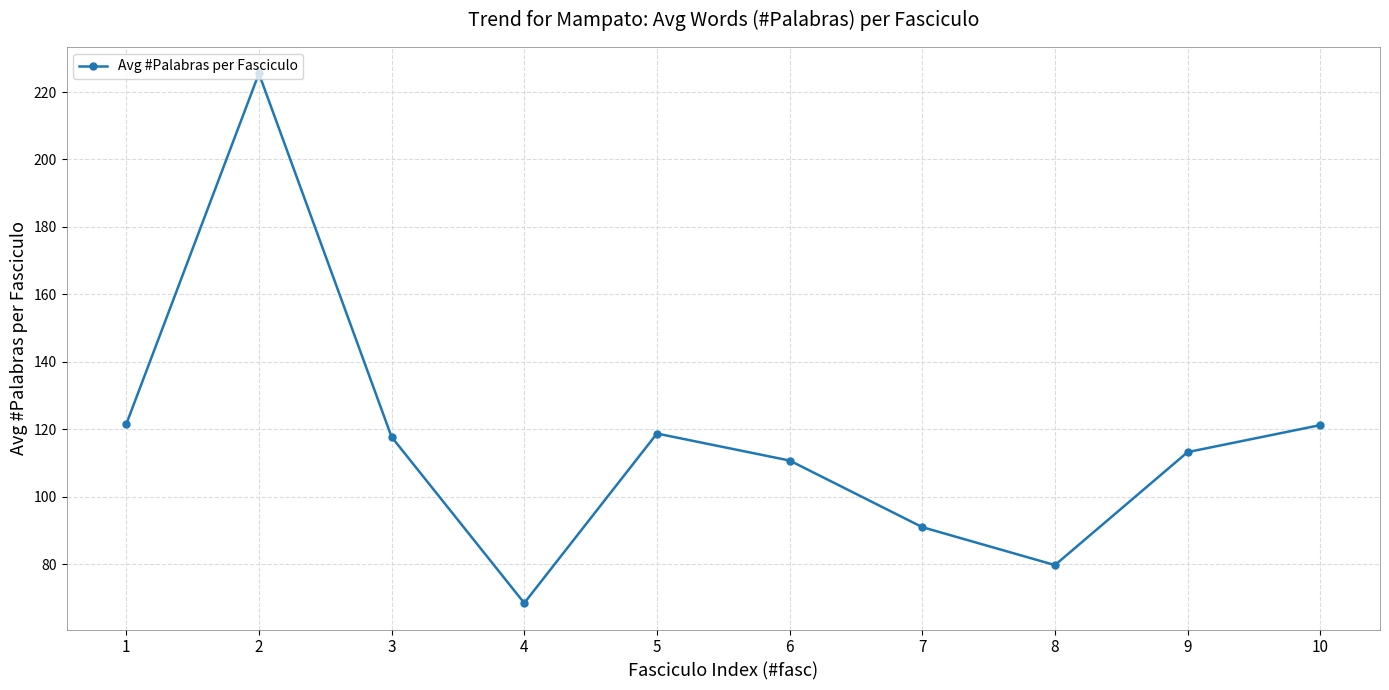

What is the value of the 5th point from the left?

118.8